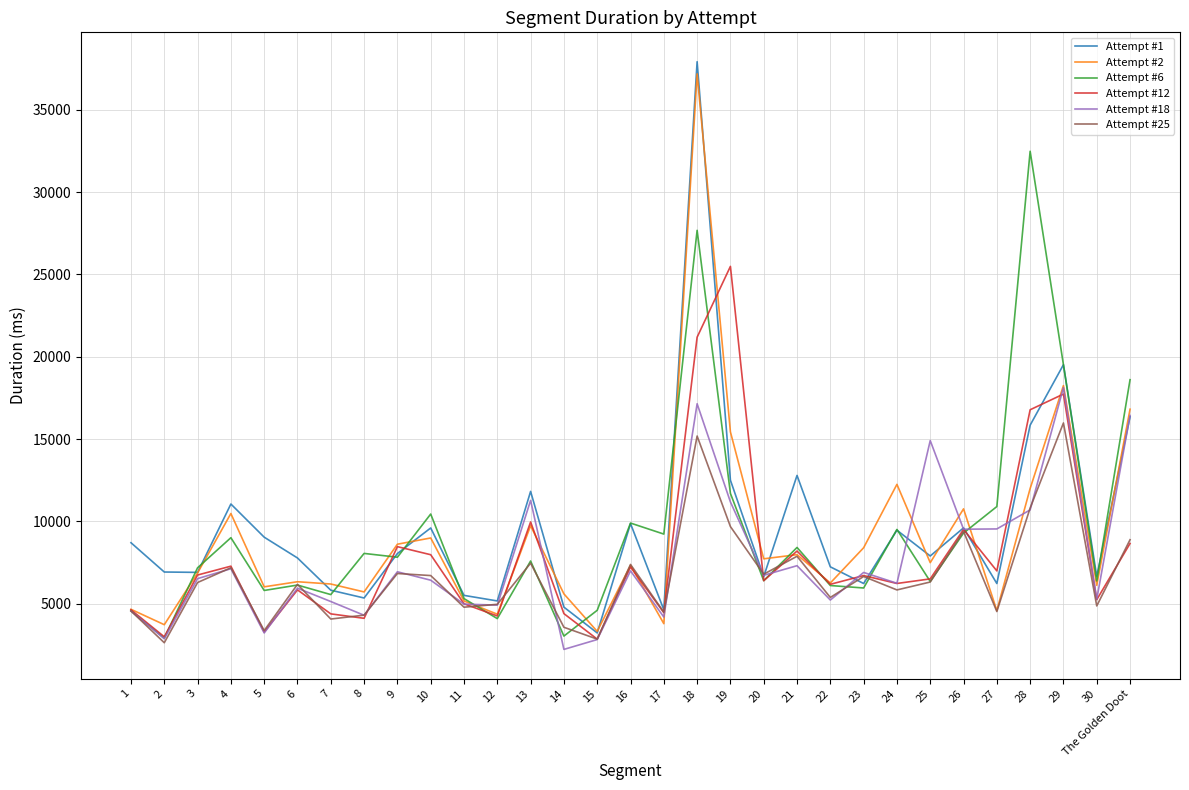

What is the difference between the highest and lowest values at 20?

1328